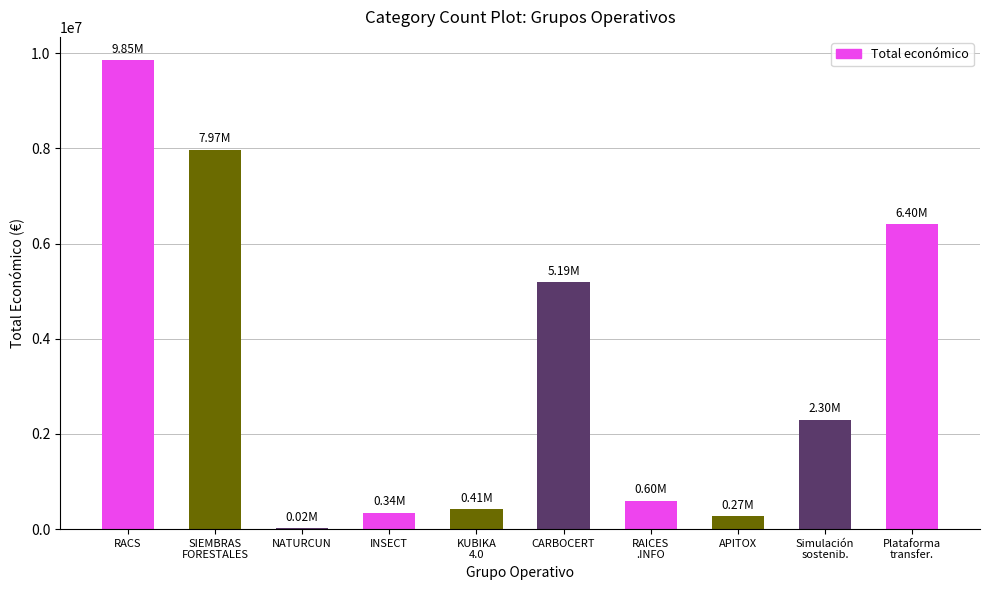

What value does the data have at KUBIKA
4.0, to the nearest 10?

414790